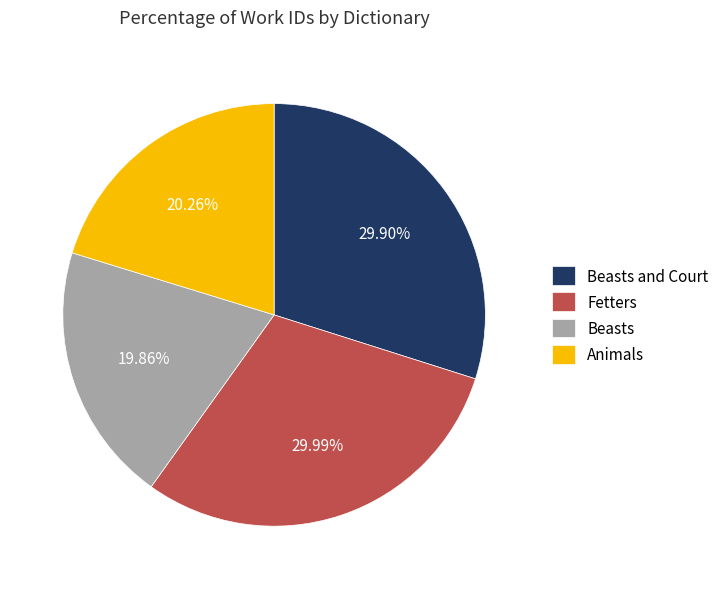

What portion of the pie excludes Fetters?

70.0%